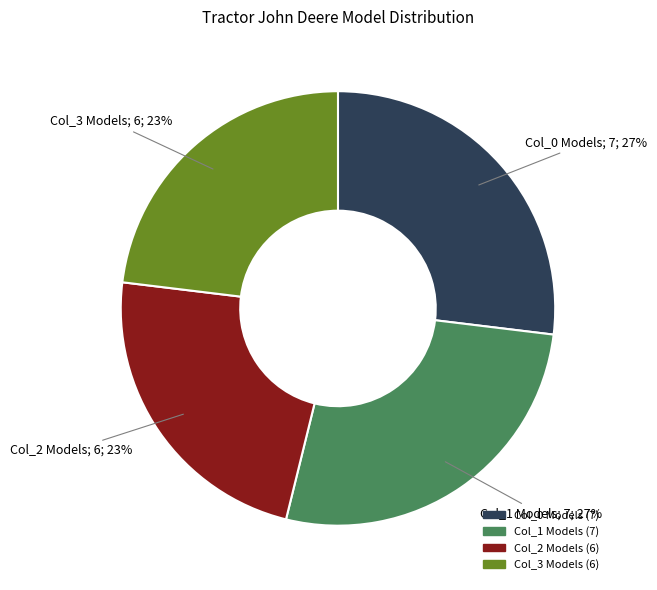

Is there any slice that represents more than half of the pie?

No